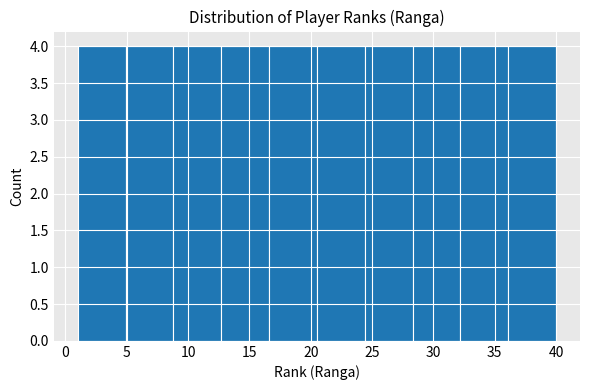

Reading left to right, list every bar in this chart as the range it spans on the x-axis followed by its height. Neither the bar edges nor the heights are printed on the chart, so give them approximately, as read against the axes.

1.0 to 4.9: 4
4.9 to 8.8: 4
8.8 to 12.7: 4
12.7 to 16.6: 4
16.6 to 20.5: 4
20.5 to 24.4: 4
24.4 to 28.3: 4
28.3 to 32.2: 4
32.2 to 36.1: 4
36.1 to 40.0: 4